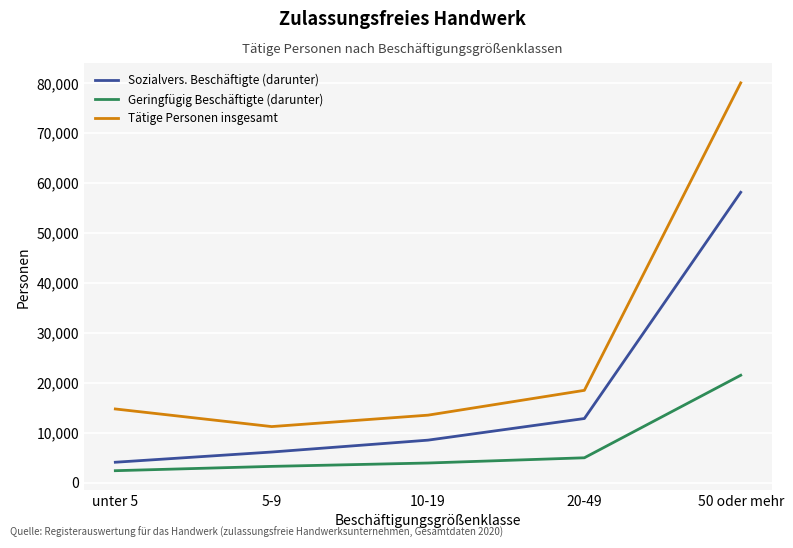

What is the total value across all series at unter 5?

21306